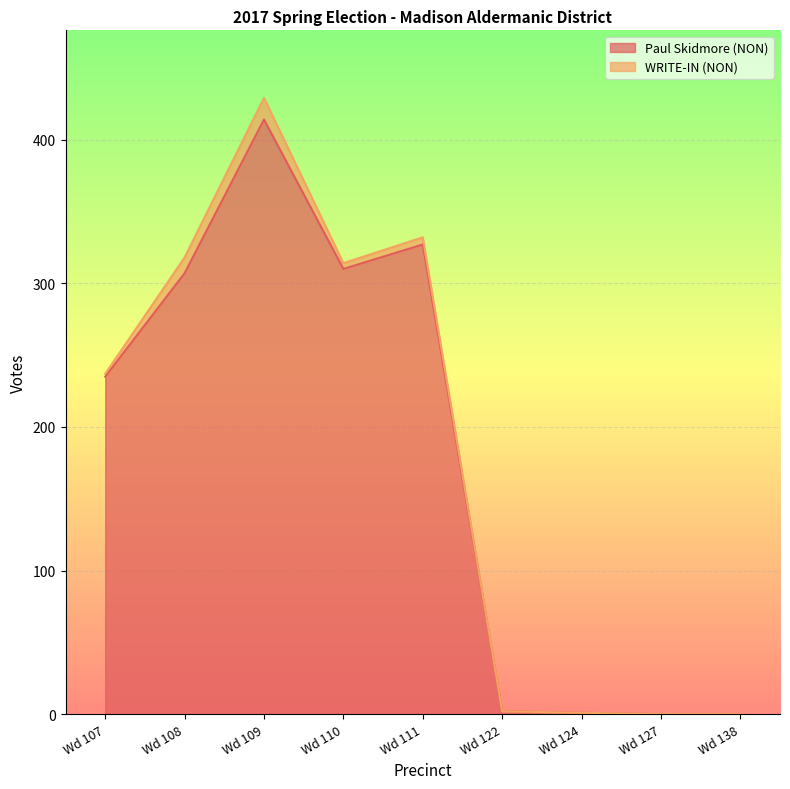

Rank the categories by value from highest to lowest.

Wd 109, Wd 111, Wd 110, Wd 108, Wd 107, Wd 122, Wd 124, Wd 127, Wd 138